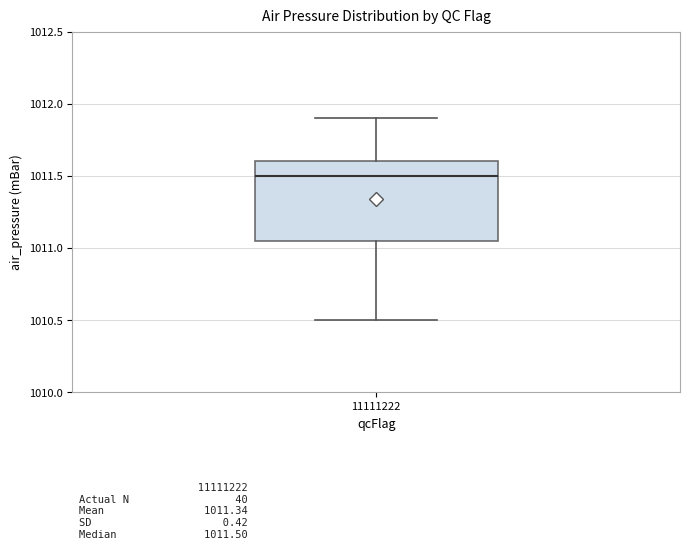

Where does the lower whisker of the box at x = 11111222 end on the y-axis? The values are not printed on the chart, so give them approximately, as read against the axis.

1010.50